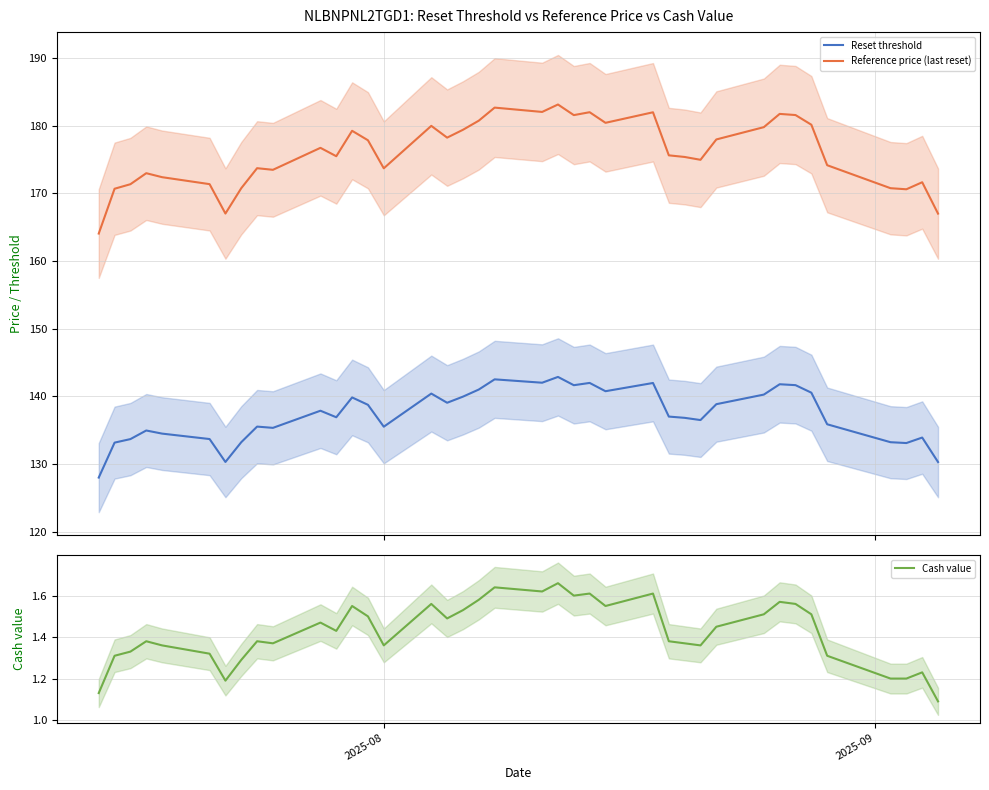

True or false: Reference price (last reset) and Reset threshold intersect in this chart.

False